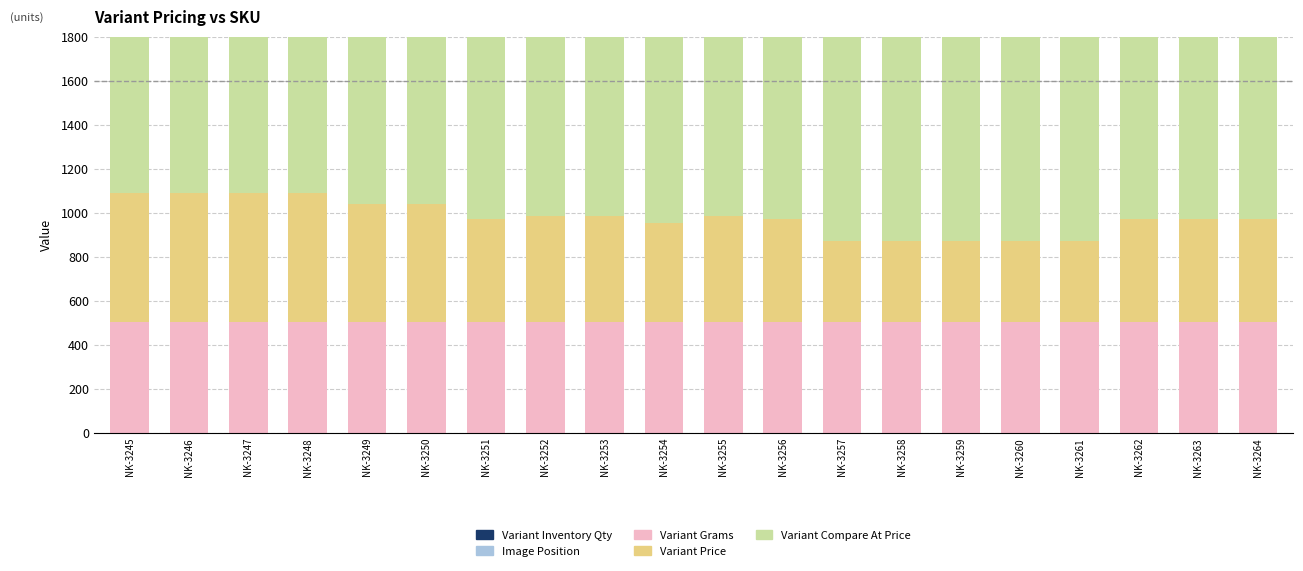

Reading right to left, extract all data points from this chart.

Variant Inventory Qty: NK-3264=1	NK-3263=1	NK-3262=1	NK-3261=1	NK-3260=1	NK-3259=1	NK-3258=1	NK-3257=1	NK-3256=1	NK-3255=1	NK-3254=1	NK-3253=1	NK-3252=1	NK-3251=1	NK-3250=1	NK-3249=1	NK-3248=1	NK-3247=1	NK-3246=1	NK-3245=1
Image Position: NK-3264=1	NK-3263=1	NK-3262=1	NK-3261=1	NK-3260=1	NK-3259=1	NK-3258=1	NK-3257=1	NK-3256=1	NK-3255=1	NK-3254=1	NK-3253=1	NK-3252=1	NK-3251=1	NK-3250=1	NK-3249=1	NK-3248=1	NK-3247=1	NK-3246=1	NK-3245=1
Variant Grams: NK-3264=500	NK-3263=500	NK-3262=500	NK-3261=500	NK-3260=500	NK-3259=500	NK-3258=500	NK-3257=500	NK-3256=500	NK-3255=500	NK-3254=500	NK-3253=500	NK-3252=500	NK-3251=500	NK-3250=500	NK-3249=500	NK-3248=500	NK-3247=500	NK-3246=500	NK-3245=500
Variant Price: NK-3264=470	NK-3263=470	NK-3262=470	NK-3261=370	NK-3260=370	NK-3259=370	NK-3258=370	NK-3257=370	NK-3256=470	NK-3255=485	NK-3254=450	NK-3253=485	NK-3252=485	NK-3251=470	NK-3250=540	NK-3249=540	NK-3248=590	NK-3247=590	NK-3246=590	NK-3245=590
Variant Compare At Price: NK-3264=1230	NK-3263=1230	NK-3262=1230	NK-3261=930	NK-3260=930	NK-3259=930	NK-3258=930	NK-3257=930	NK-3256=1230	NK-3255=1275	NK-3254=1170	NK-3253=1275	NK-3252=1275	NK-3251=1230	NK-3250=1440	NK-3249=1440	NK-3248=1590	NK-3247=1590	NK-3246=1590	NK-3245=1590